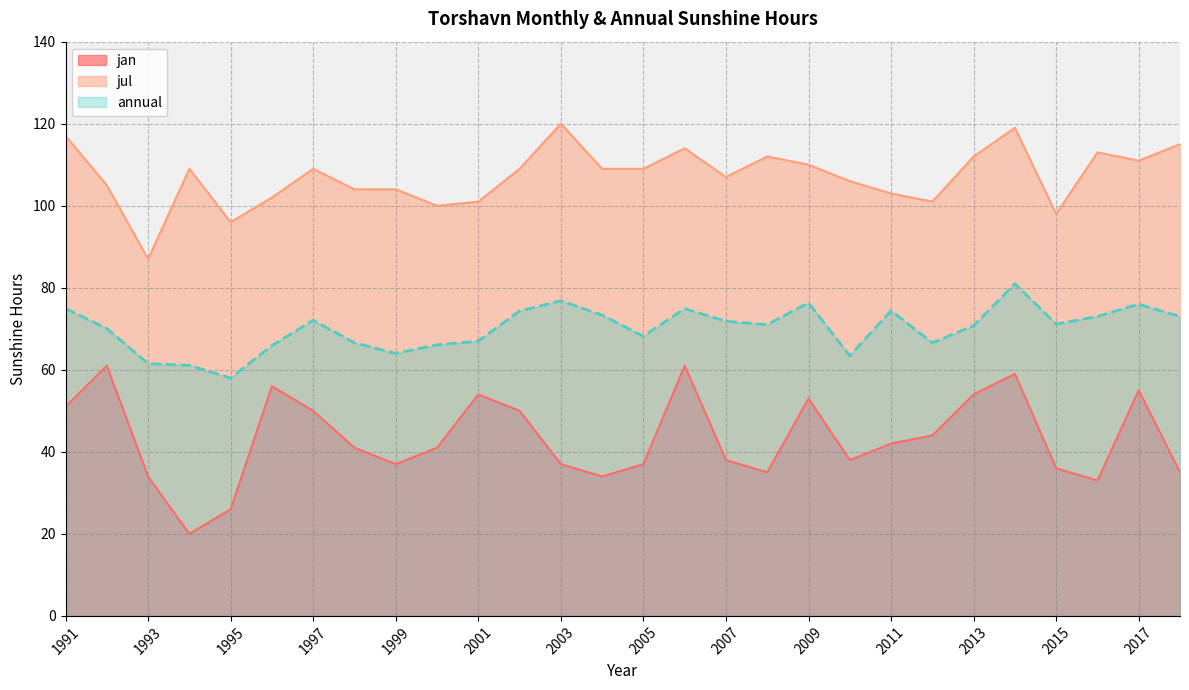

True or false: jul and annual intersect in this chart.

False